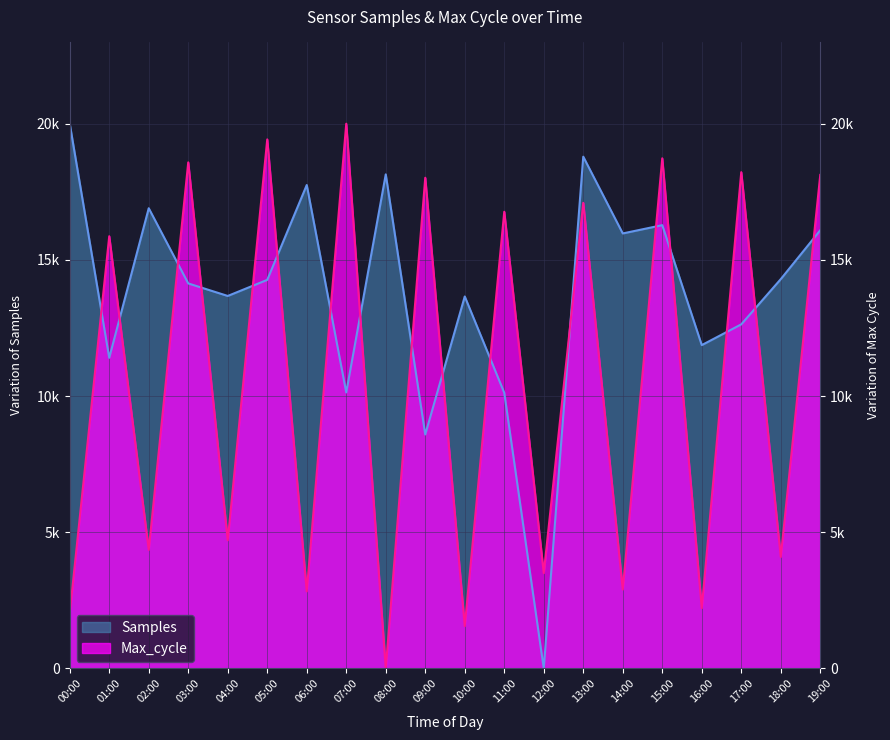

How many lines are shown in the chart?

2